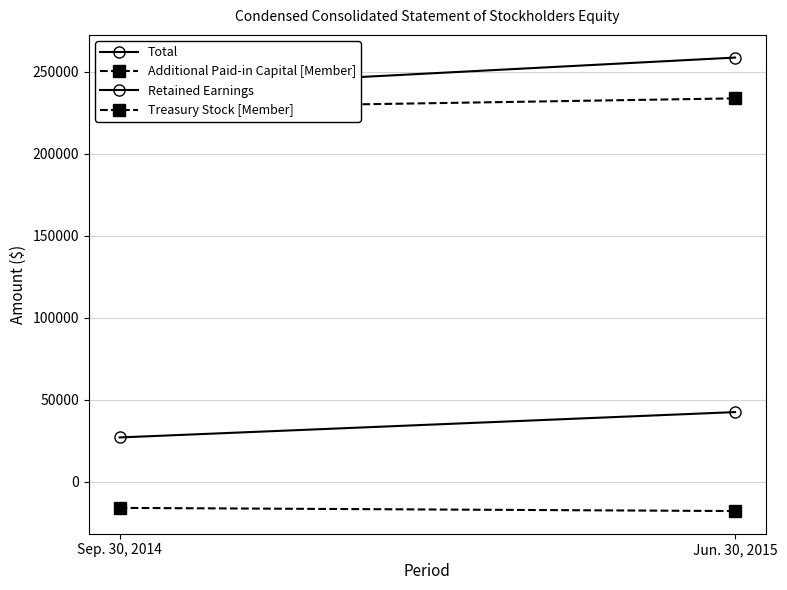

Which label corresponds to the smallest value in the chart?

Jun. 30, 2015